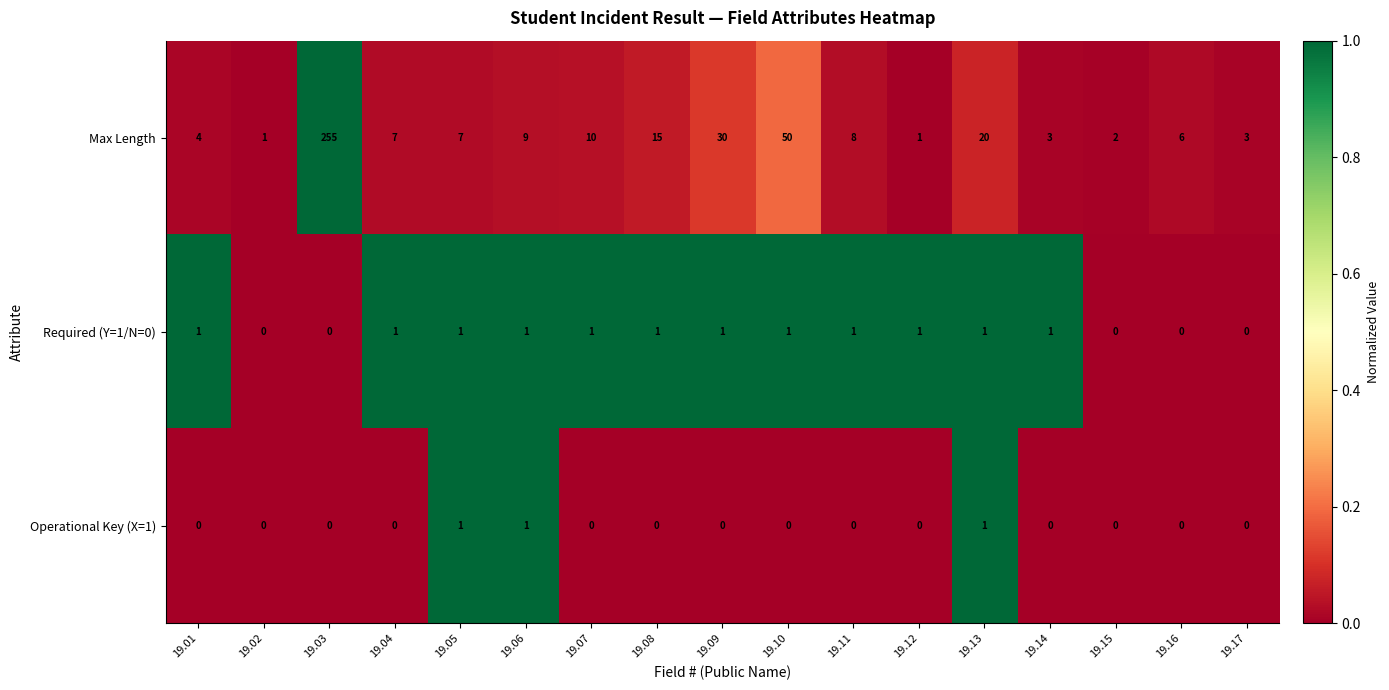

At which category is the sum across all series the highest?

19.03